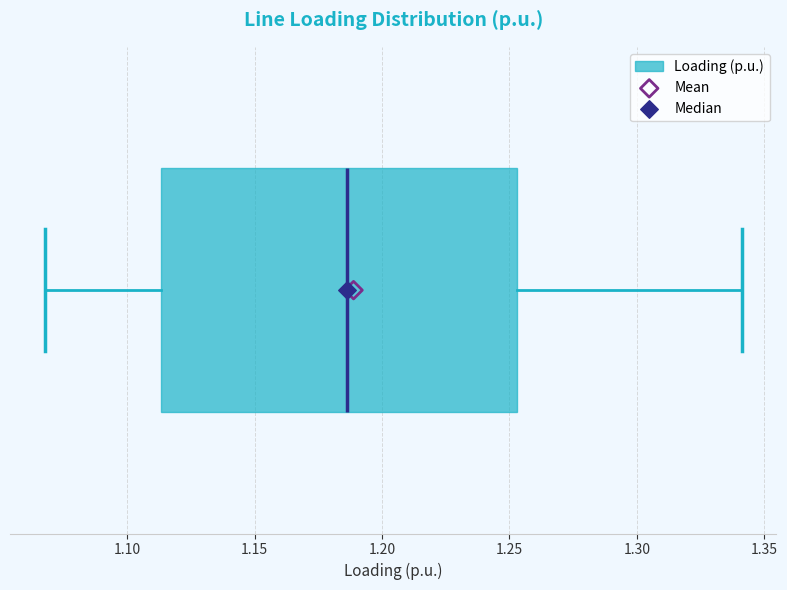

Where is the left edge of the box on the x-axis? The values are not printed on the chart, so give them approximately, as read against the axis.

1.115